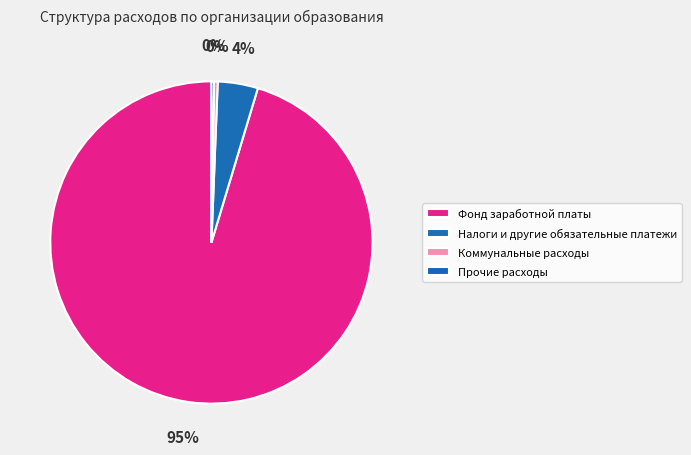

What percentage is NOT represented by Фонд заработной платы?

4.7%